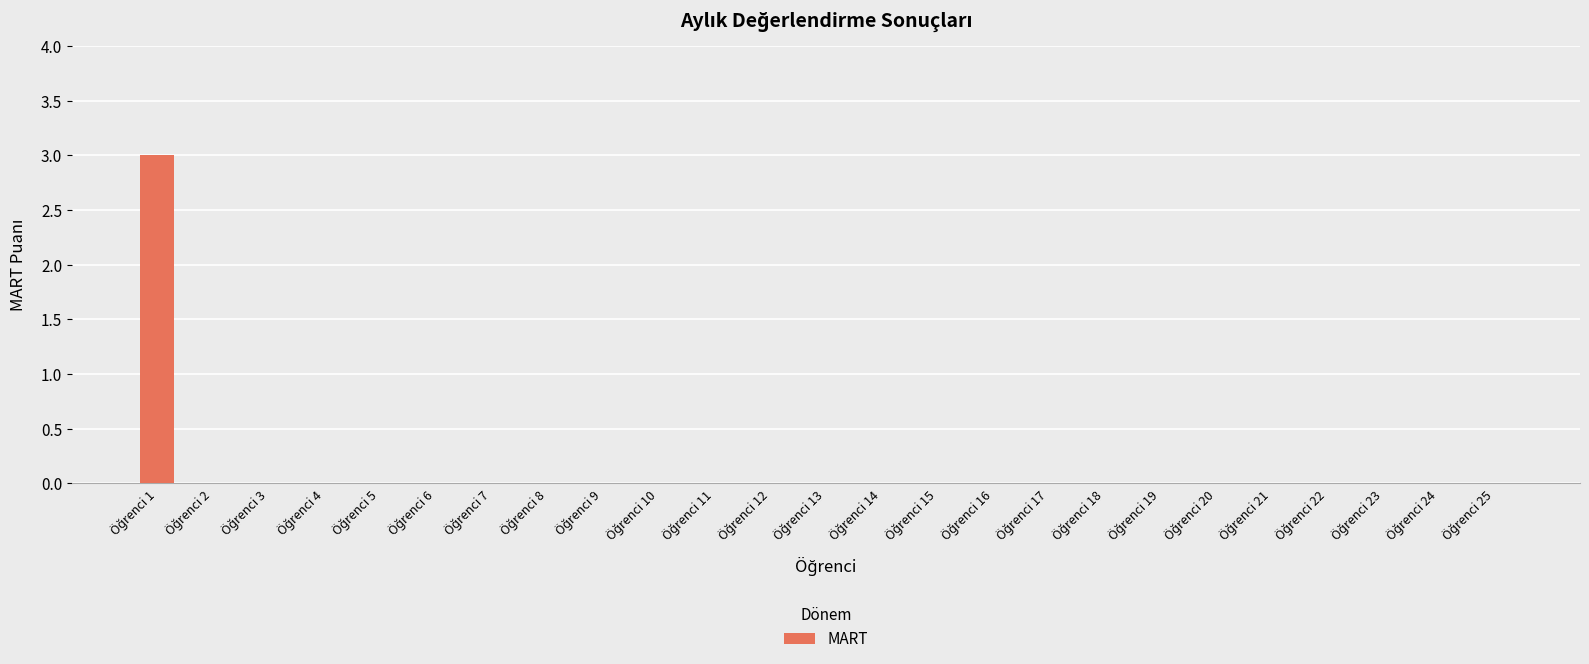

What is the sum of all values?

3